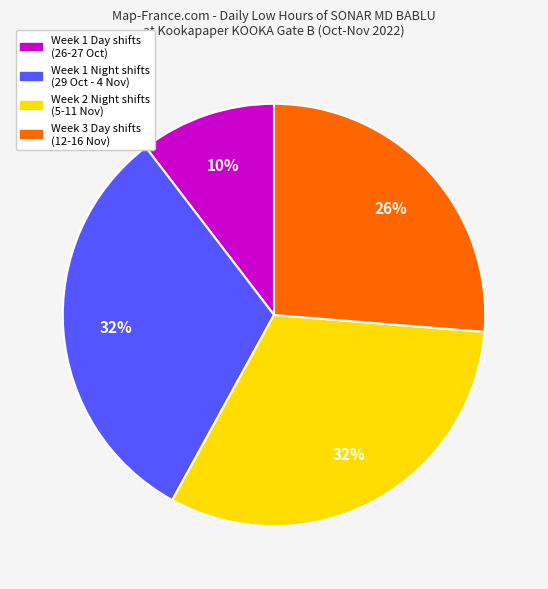

Does any single category account for the majority?

No